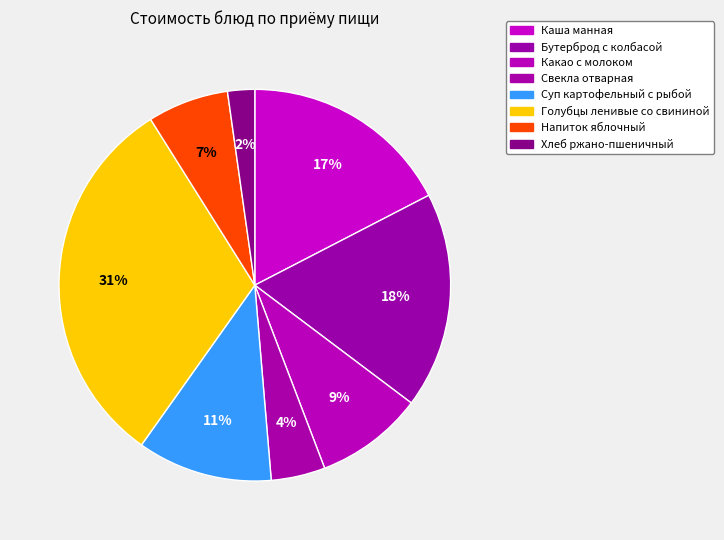

Count the number of slices in the pie.

8